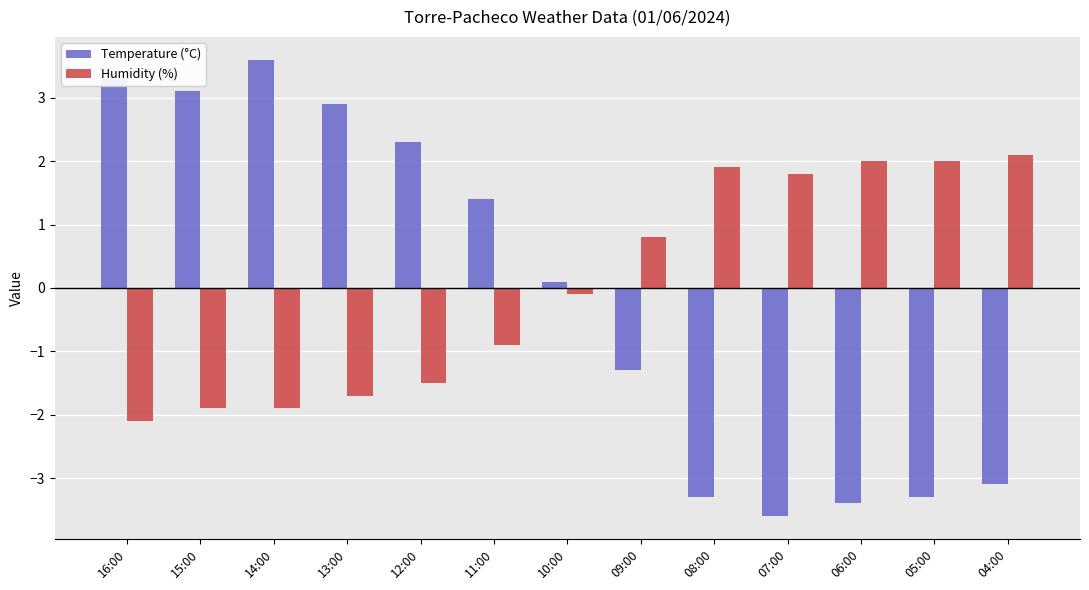

List the series in order of their peak value, lowest first.

Humidity (%), Temperature (°C)